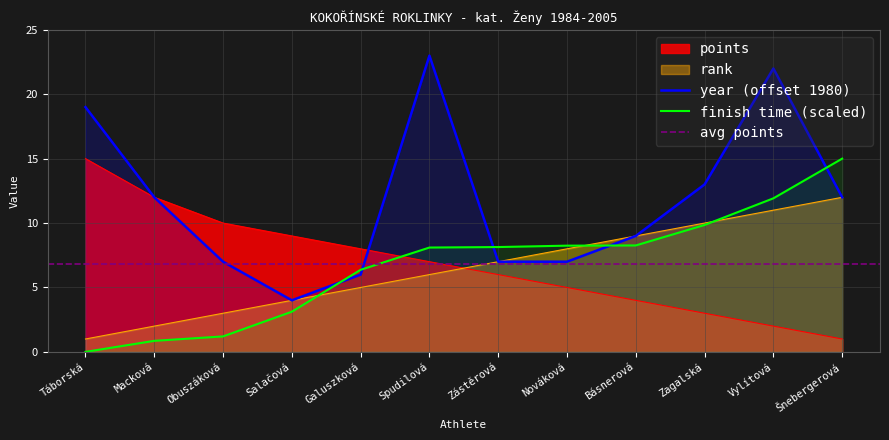

Does the chart display data point markers on the line(s)?

No